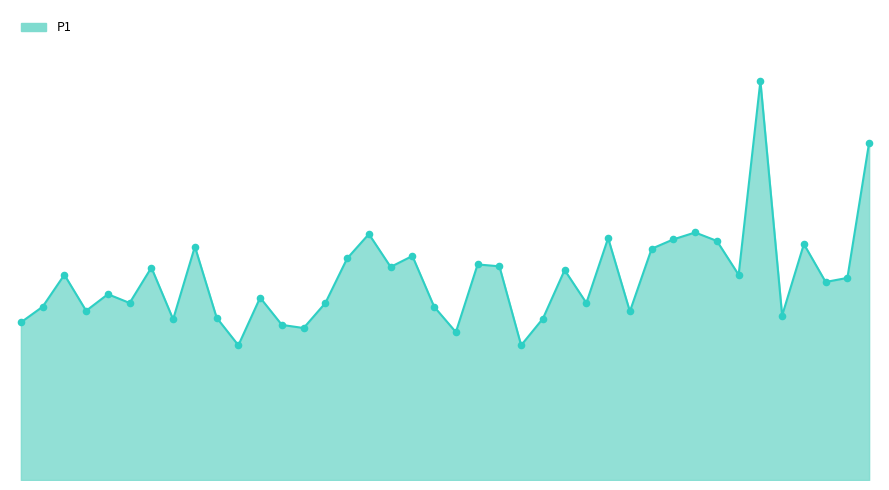

Is the value of P1_markers at 38 greater than the value of P1_line at 8?

No